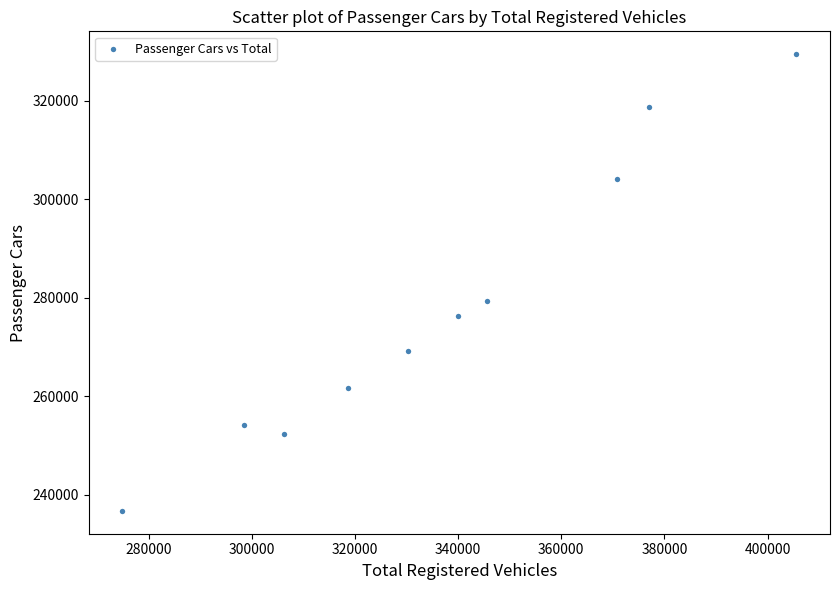

What is the range of Y values (max minus min)?

92685